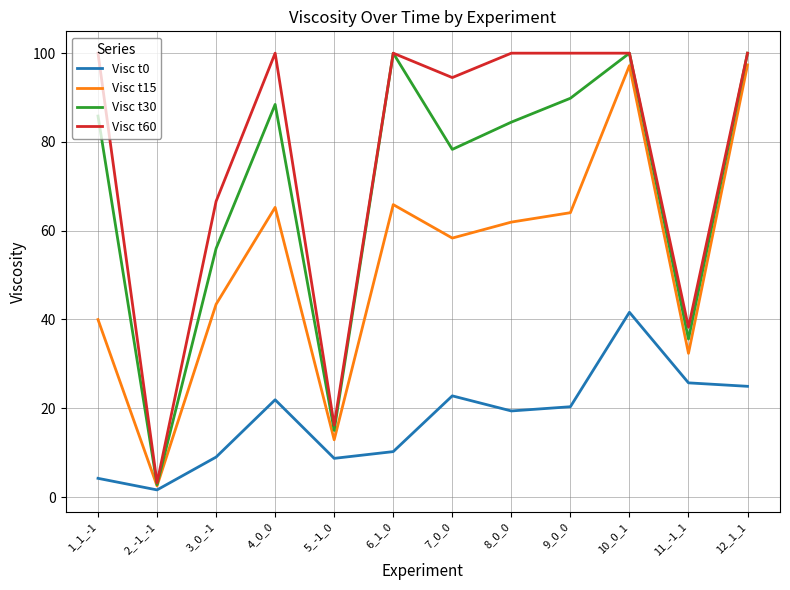

The value of Visc t30 at 9_0_0 is 89.8. True or false?

True